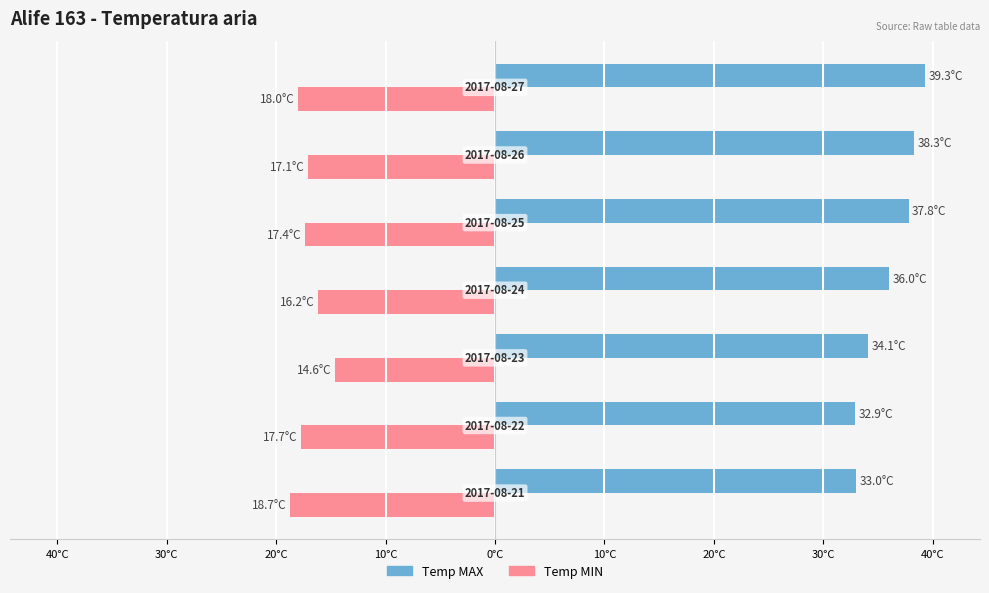

What are all the series names shown in the legend?

Temp MAX, Temp MIN